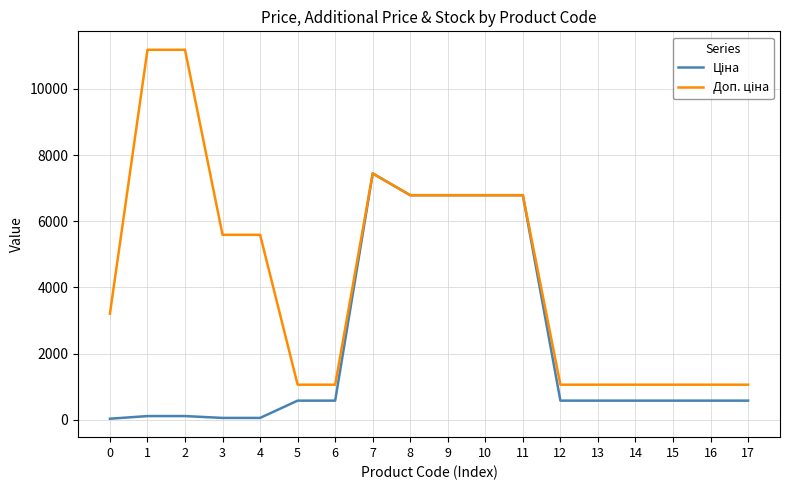

What is the greatest value displayed?

11182.0